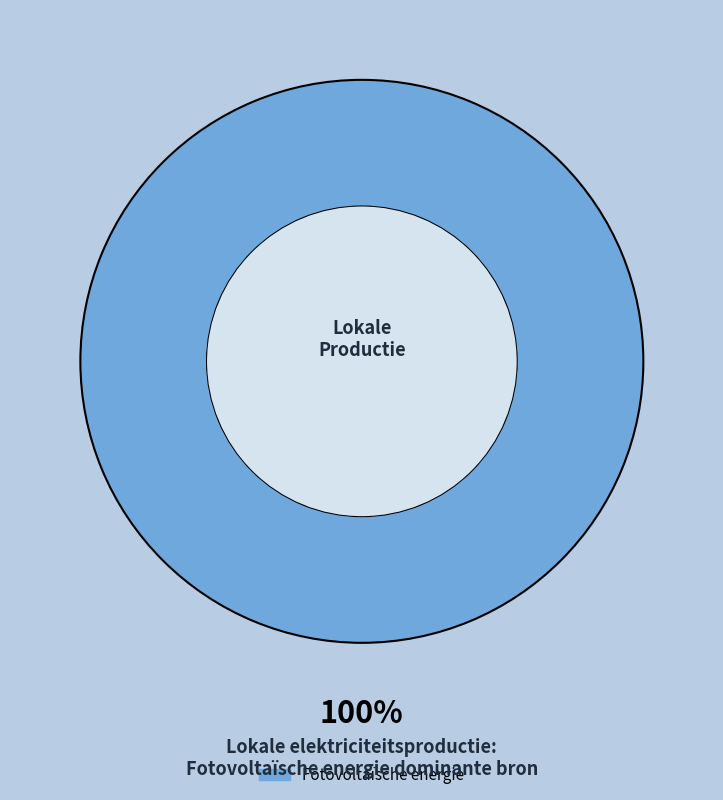

Is there any slice that represents more than half of the pie?

Yes